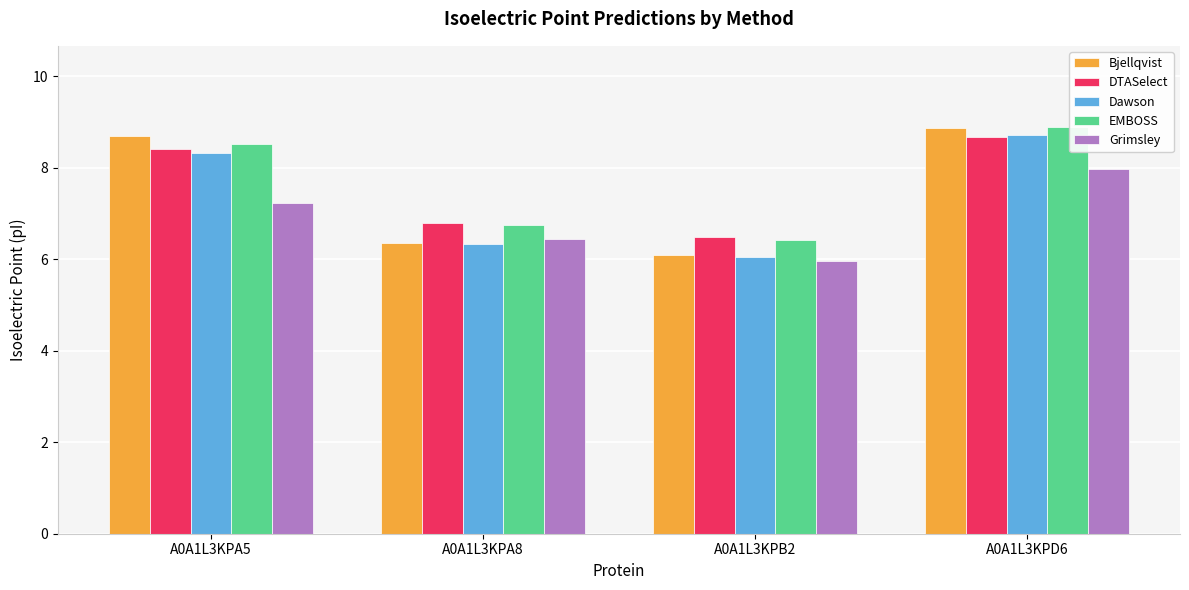

True or false: EMBOSS has a value of 15.9 at A0A1L3KPD6.

False